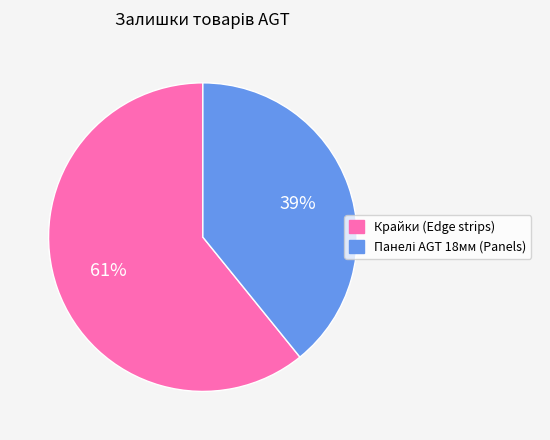

To the nearest percent, what is the difference between the largest and smallest slice percentages?

22%